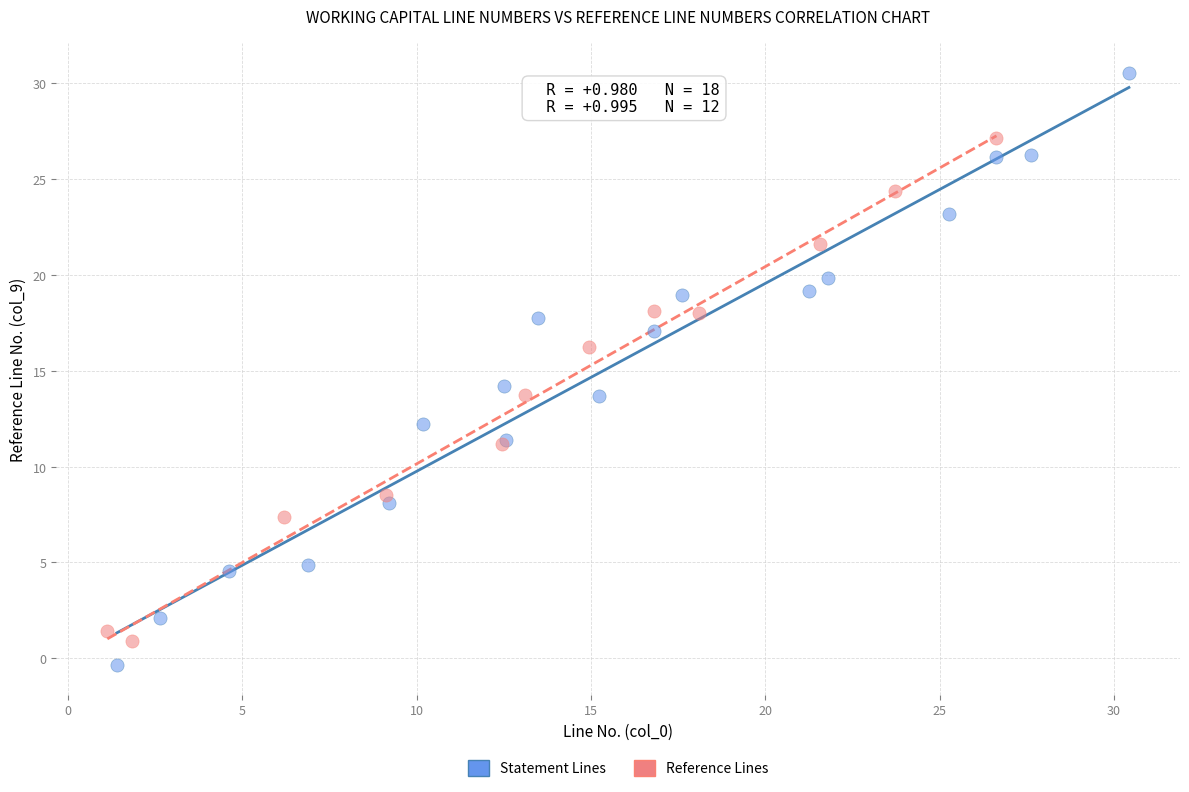

Which series reaches the maximum Y coordinate?

Statement Lines